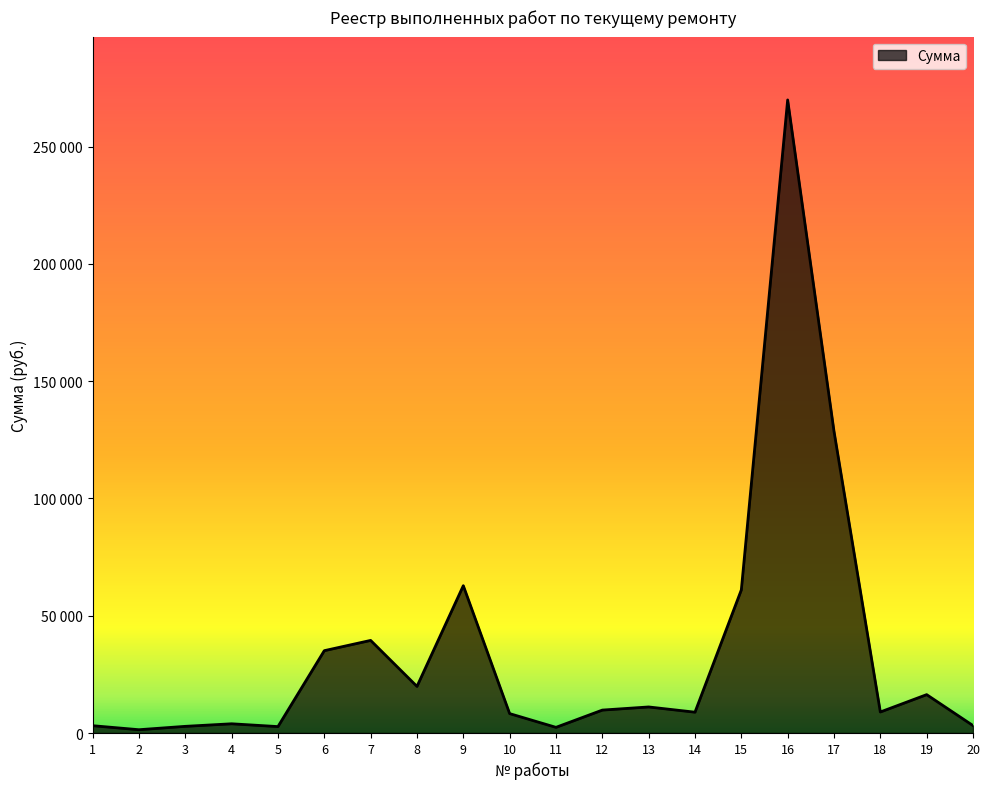

List the labels in order of value, smallest first.

2, 11, 5, 3, 1, 20, 4, 10, 14, 18, 12, 13, 19, 8, 6, 7, 15, 9, 17, 16